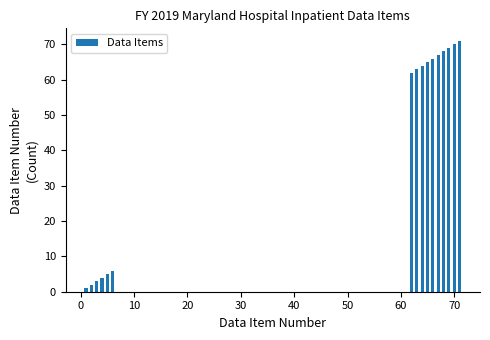

What is the sum of all values?

686